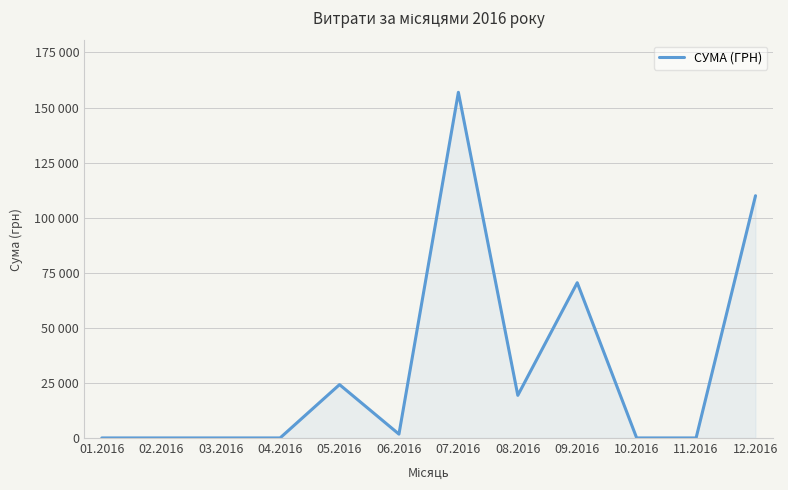

Does the chart display data point markers on the line(s)?

No